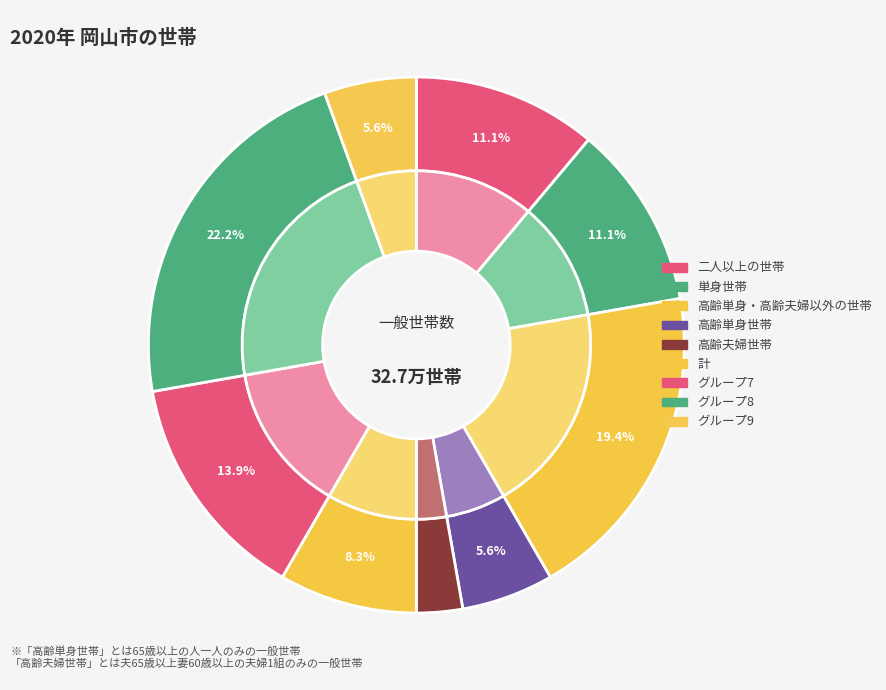

Does 1 account for over 50% of the chart?

No